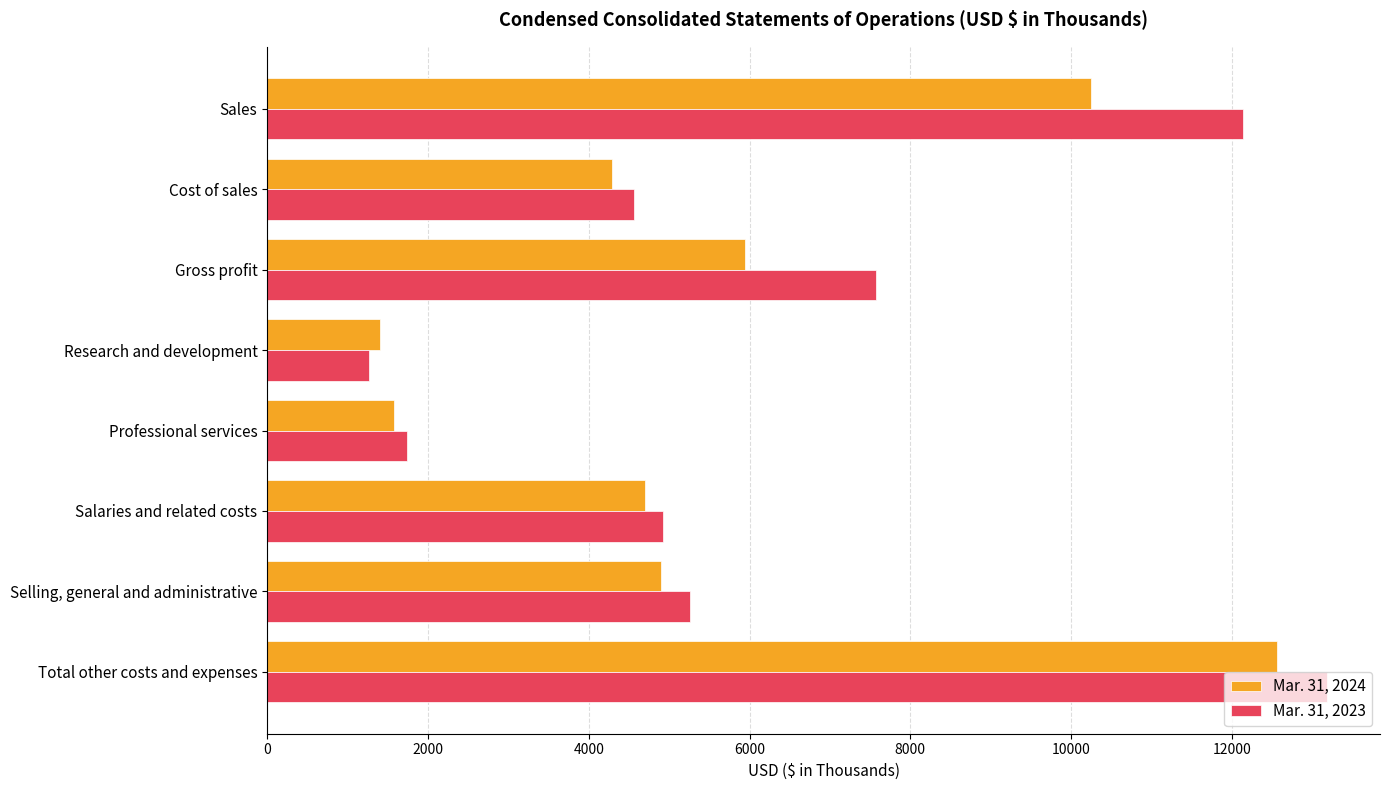

What is the lowest value of the Mar. 31, 2023 series?

1271